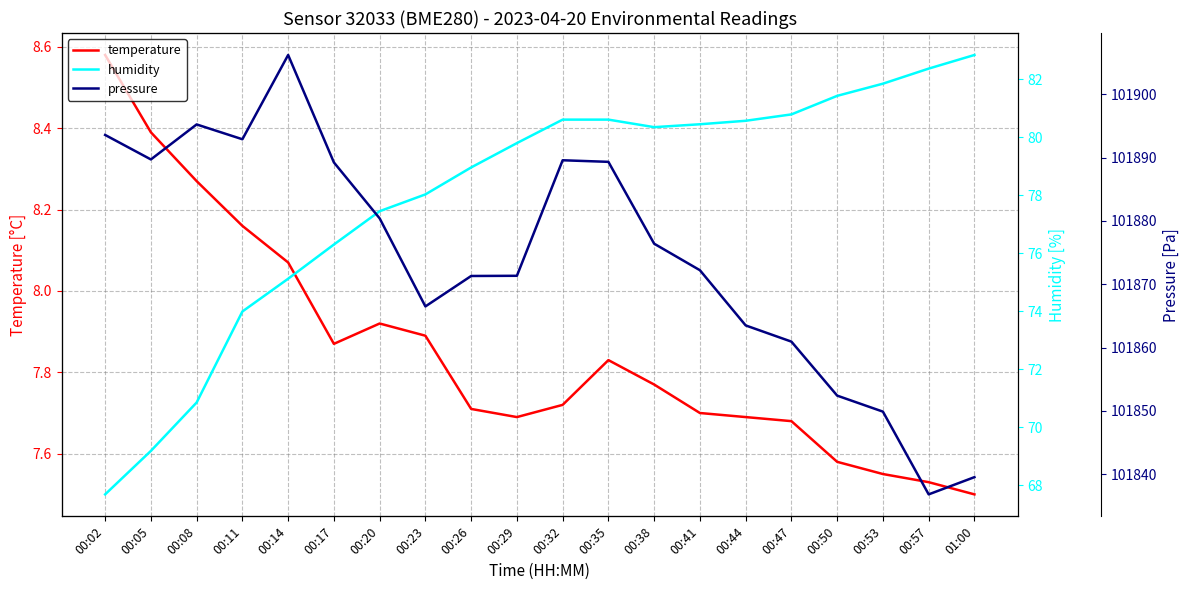

True or false: temperature and humidity cross at least once.

False